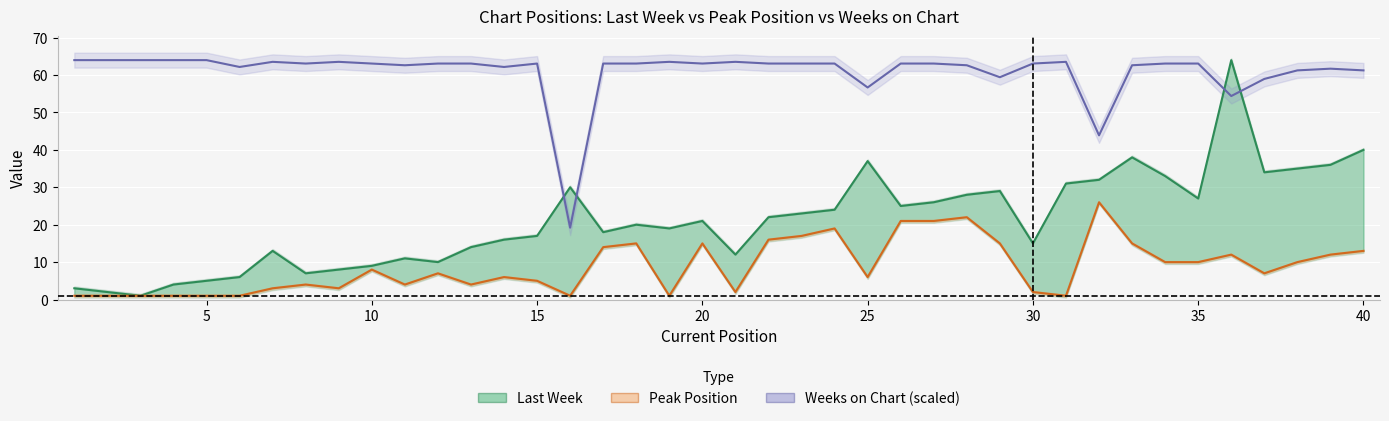

At how many categories does at least one series exceed 48?

38